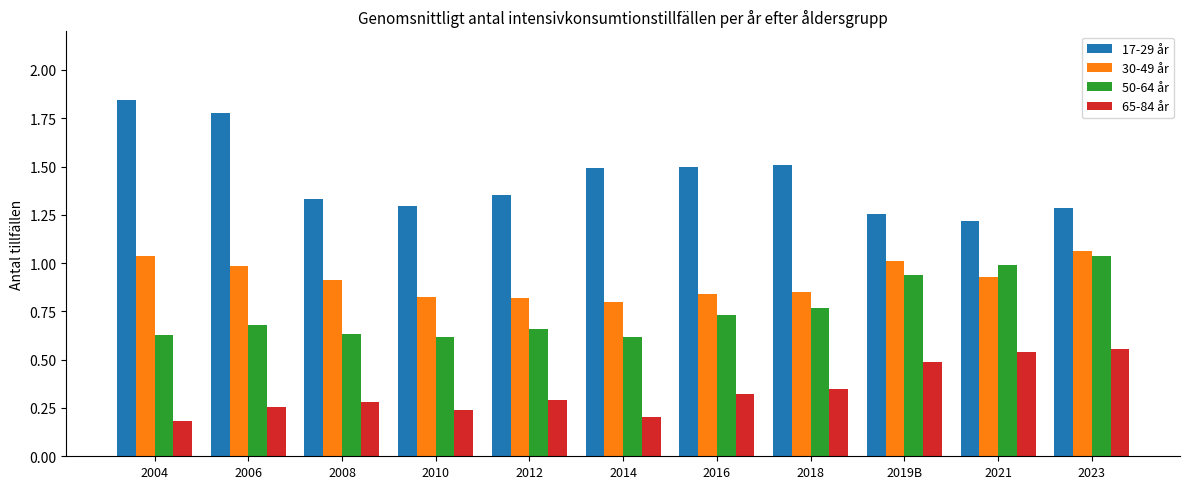

How many bars are there in total?

44